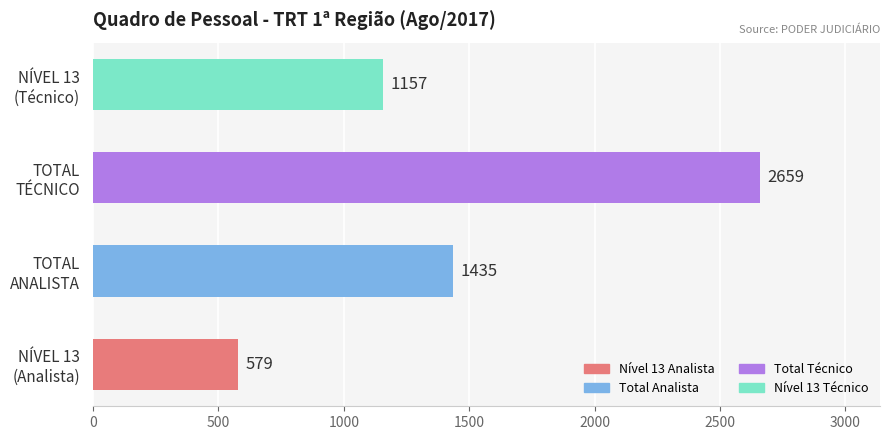

What is the smallest value displayed?

579